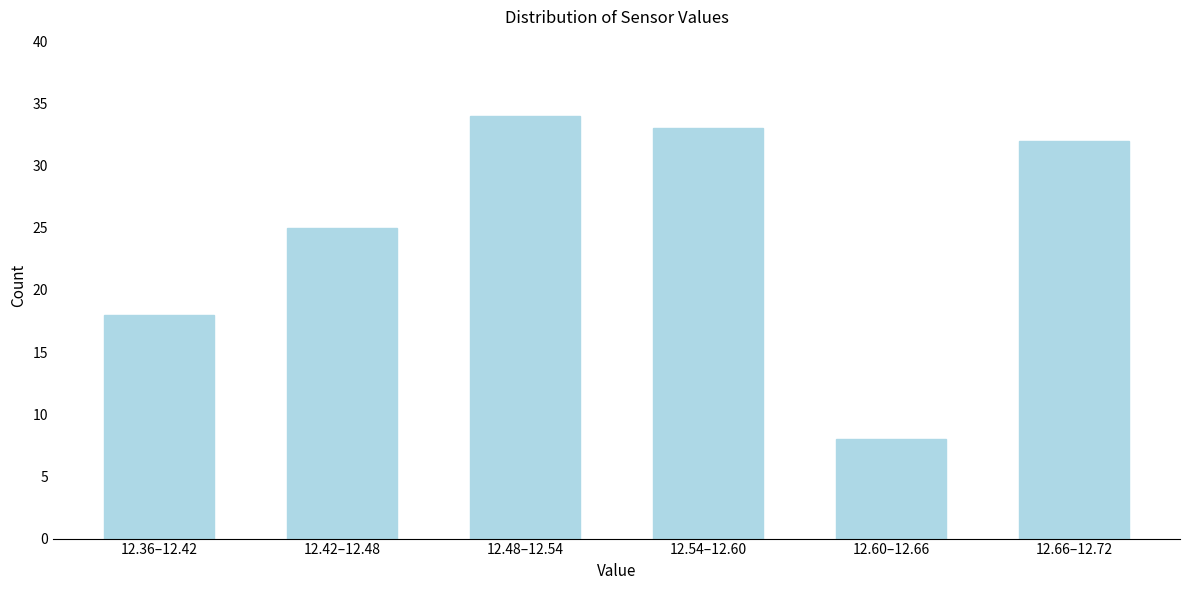

Reading right to left, what are all the values shown in this chart?

12.66–12.72=32	12.60–12.66=8	12.54–12.60=33	12.48–12.54=34	12.42–12.48=25	12.36–12.42=18